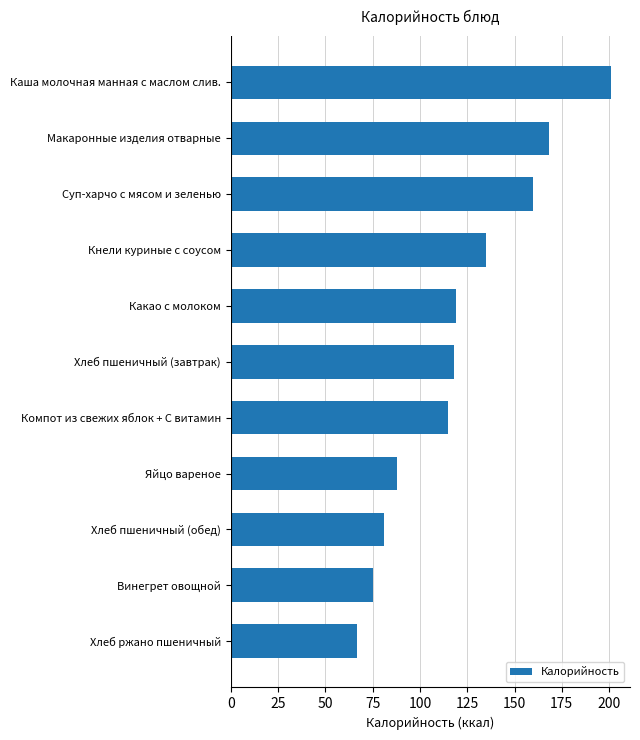

Reading top to bottom, what are all the values shown in this chart?

Каша молочная манная с маслом слив.=201	Макаронные изделия отварные=168	Суп-харчо с мясом и зеленью=160	Кнели куриные с соусом=135	Какао с молоком=119	Хлеб пшеничный (завтрак)=118	Компот из свежих яблок + С витамин=115	Яйцо вареное=88	Хлеб пшеничный (обед)=81	Винегрет овощной=75	Хлеб ржано пшеничный=67